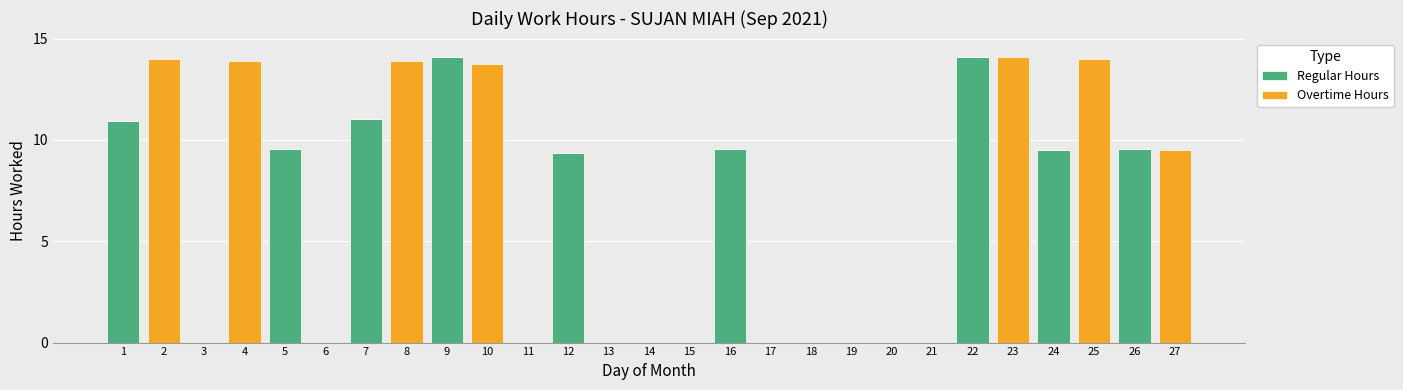

What is the sum of all Regular Hours values?

97.6